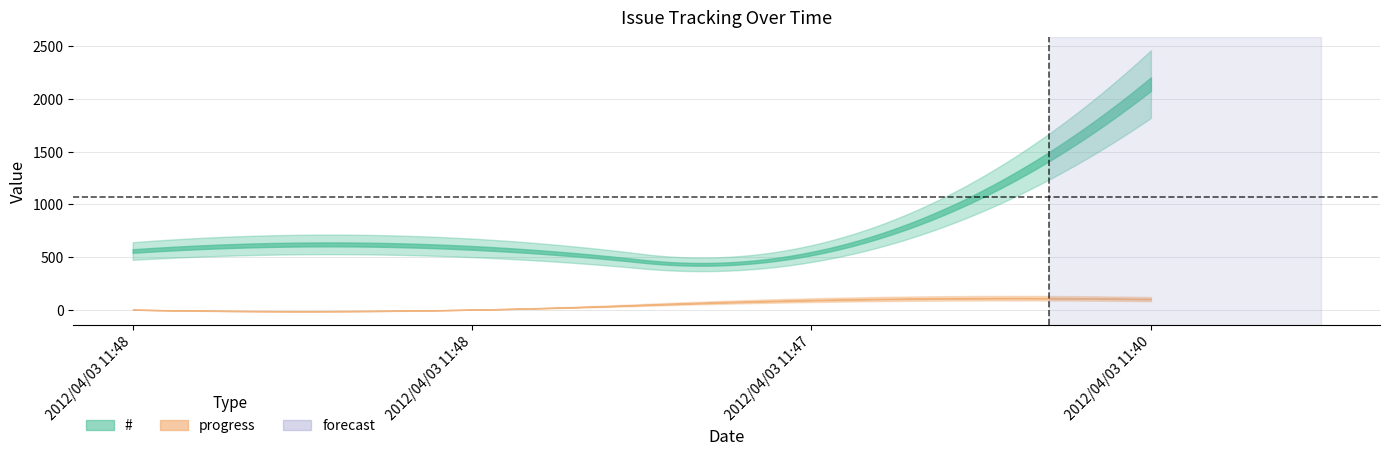

Rank the series at 2012/04/03 11:47 from highest to lowest value.

#, progress